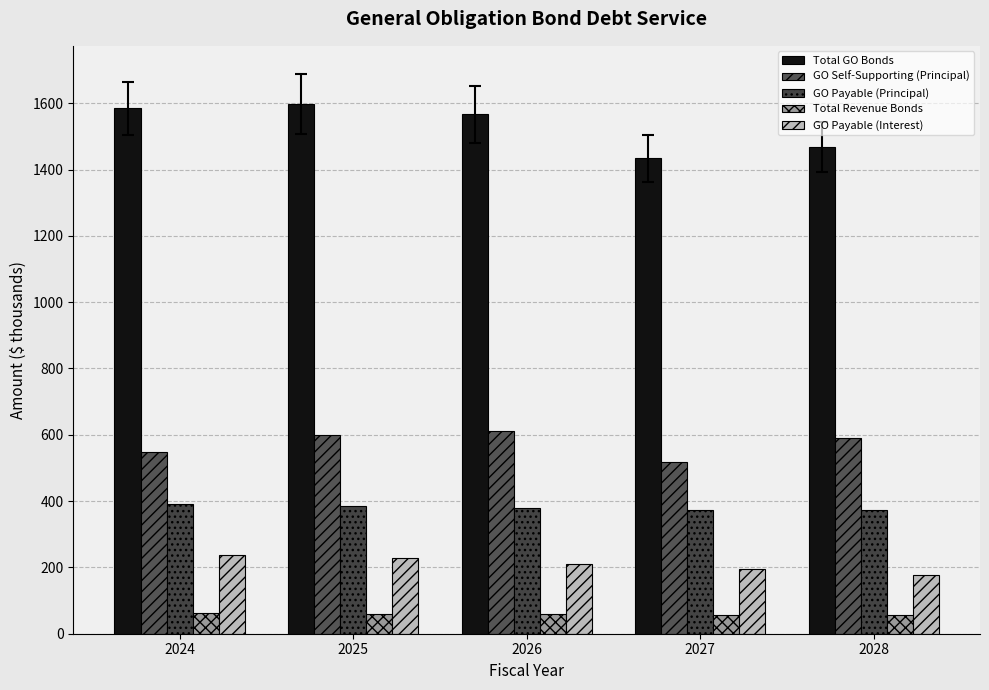

What is the spread (max minus min) of values at 2028?

1410.9